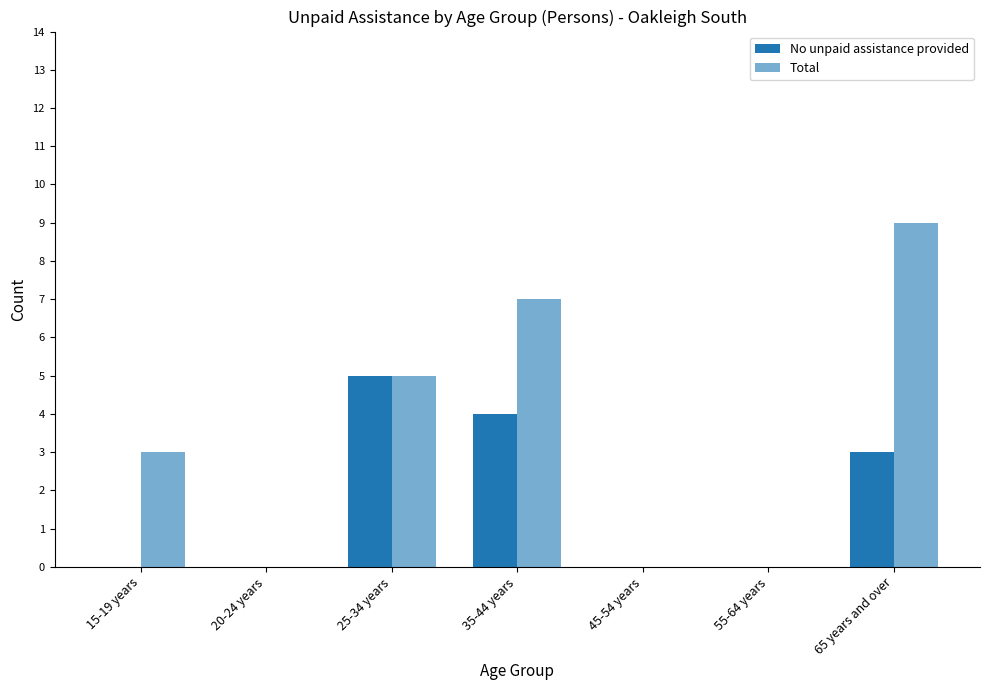

Does the chart contain stacked bars?

No